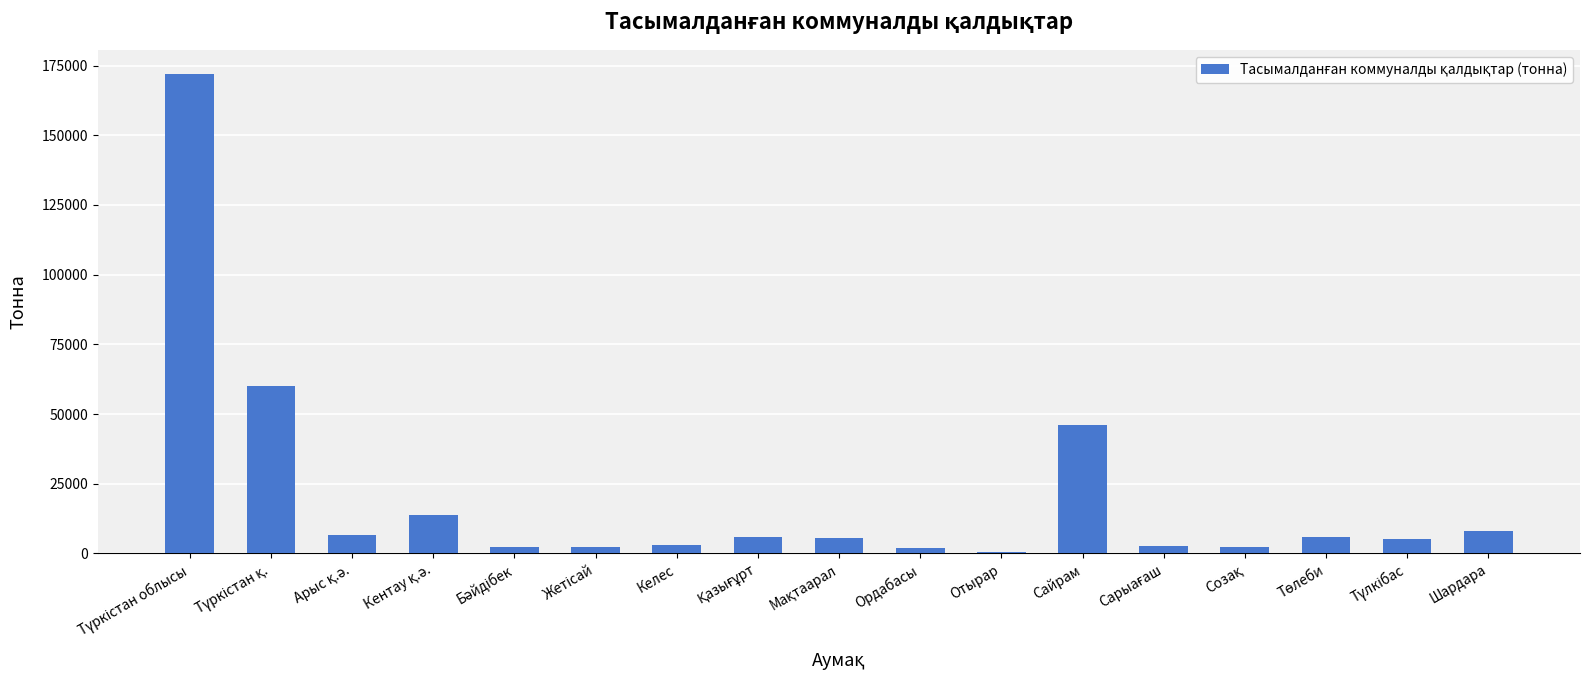

What is the greatest value displayed?

171981